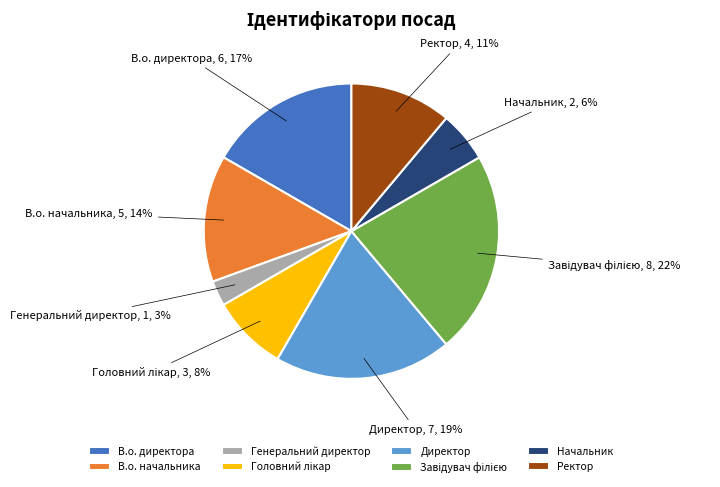

What percentage is the Начальник slice, to the nearest percent?

6%